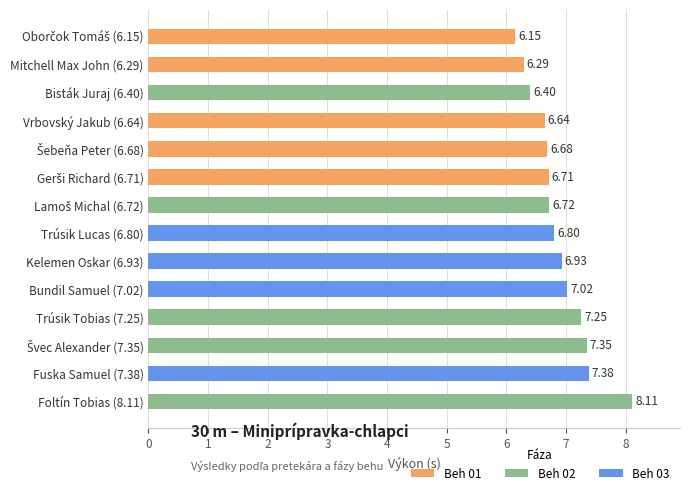

What is the minimum value for Beh 01?

6.2